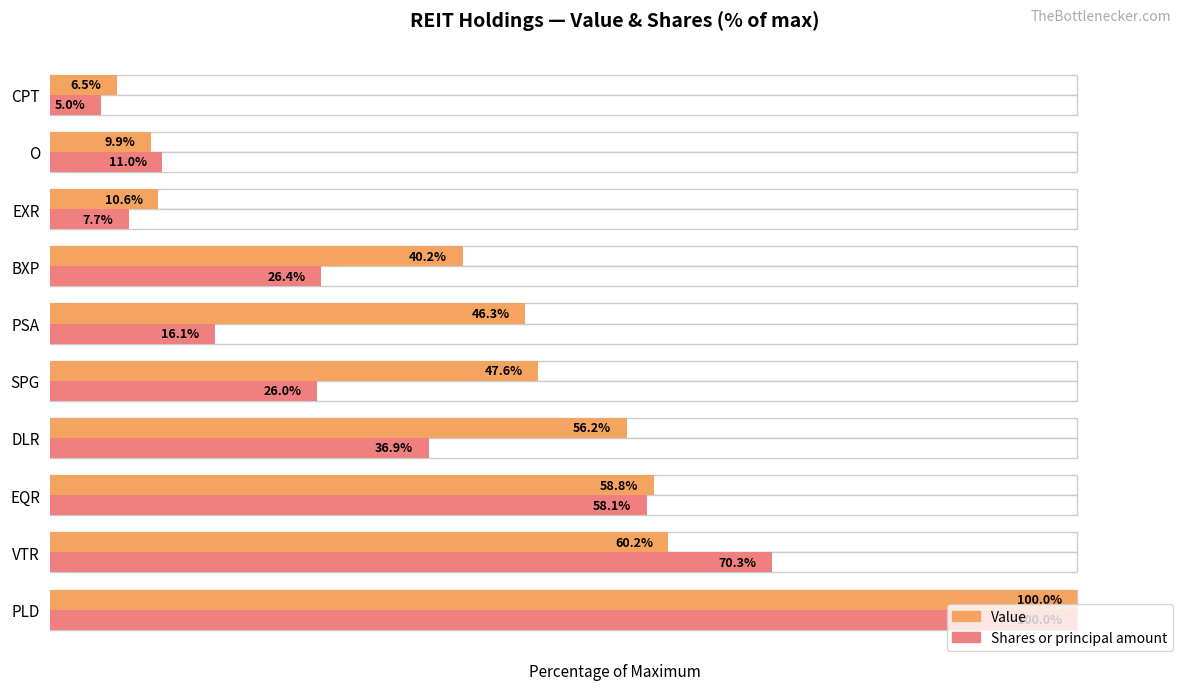

How many data points in Value are less than 47?

5